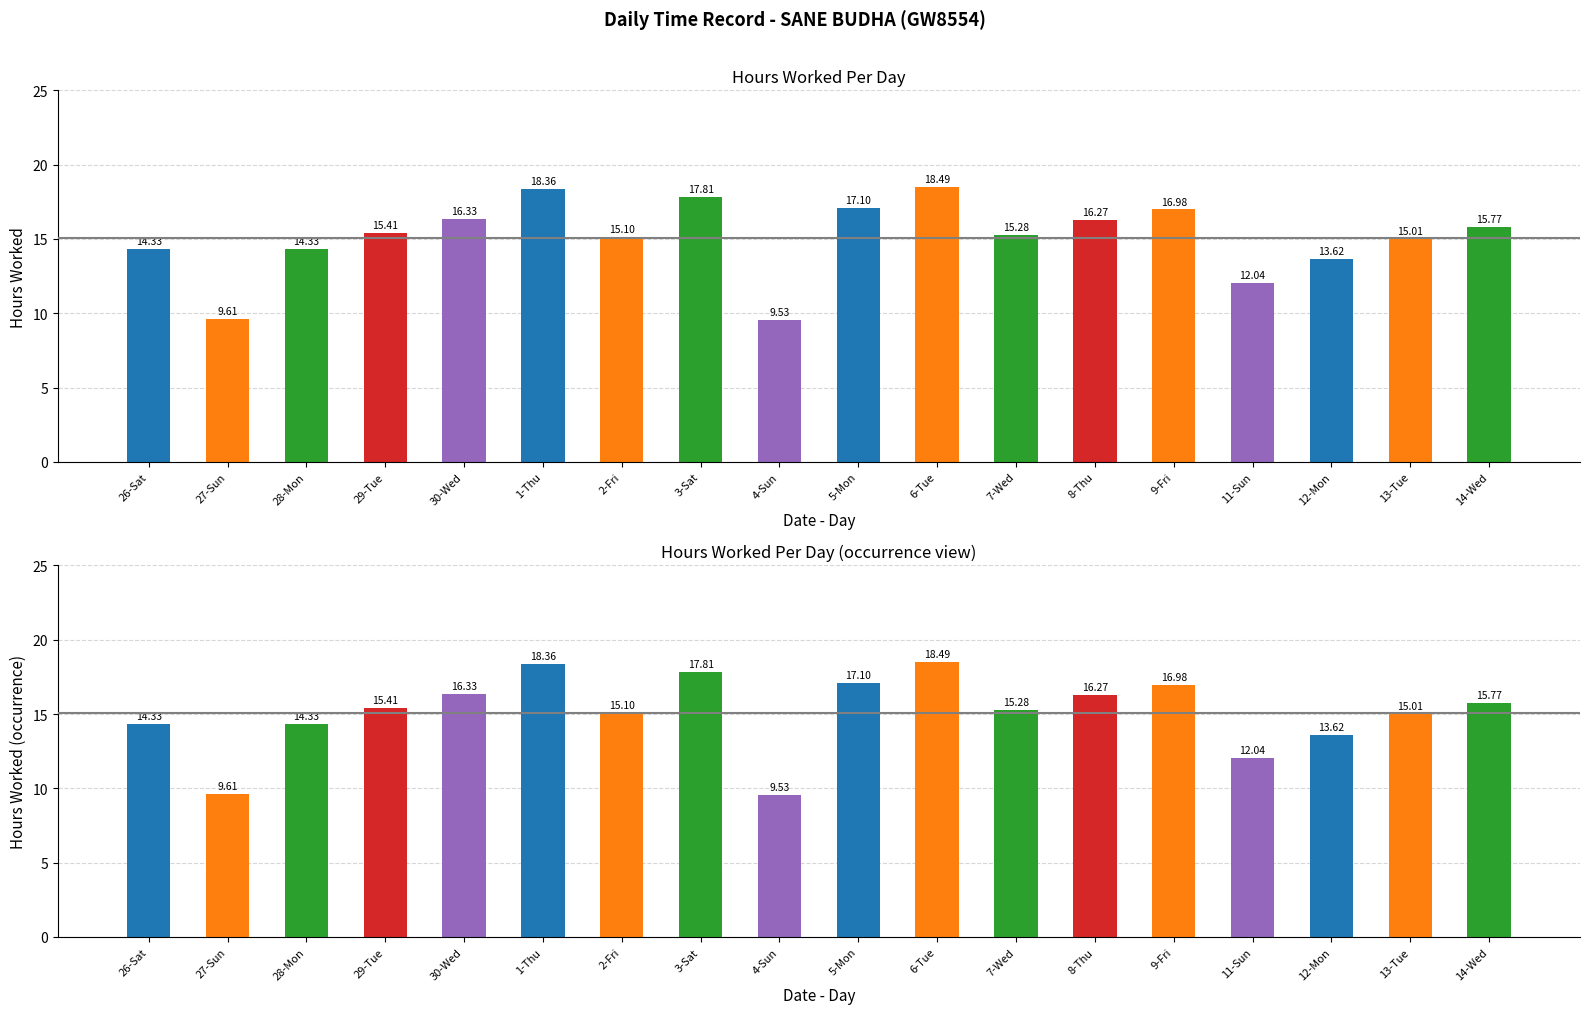

How many groups of bars are there?

18